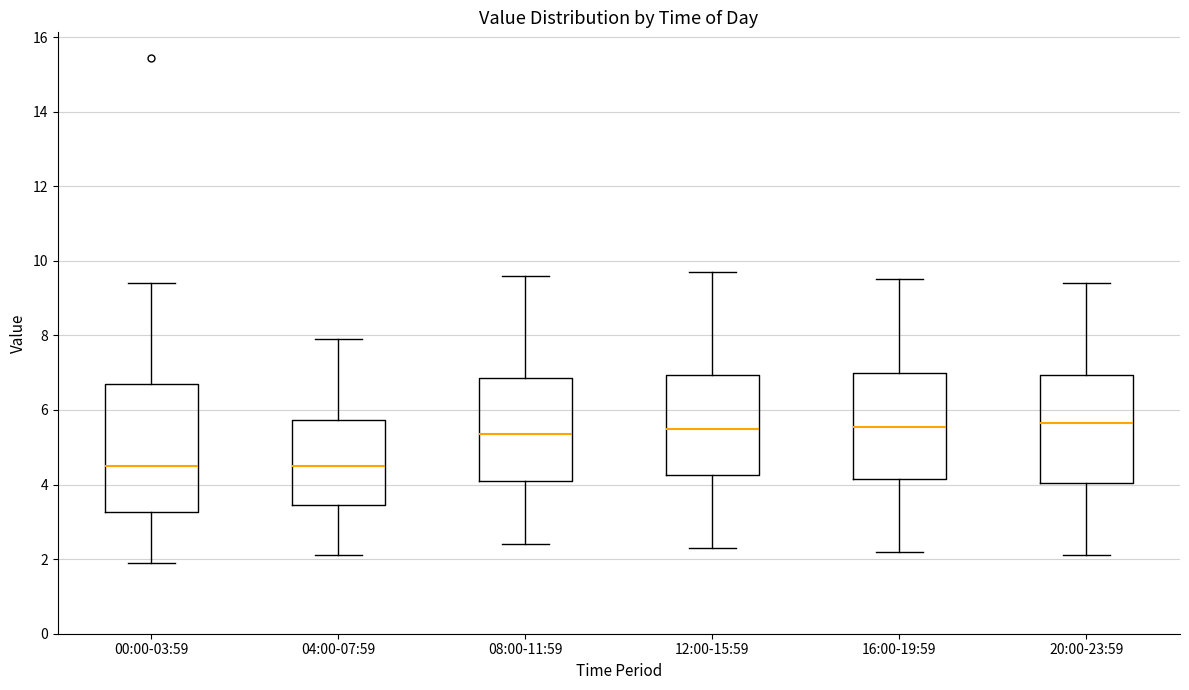

Reading left to right, transcribe this box plot: for each box, give where its median line is, the range the box spans, and where its two whiskers end, as read against the y-axis. The values are not printed on the chart, so give them approximately, as read against the axis.

00:00-03:59: median 4.4, box 3.2 to 6.8, whiskers 2.0 to 9.4
04:00-07:59: median 4.6, box 3.4 to 5.8, whiskers 2.2 to 8.0
08:00-11:59: median 5.4, box 4.2 to 6.8, whiskers 2.4 to 9.6
12:00-15:59: median 5.6, box 4.2 to 7.0, whiskers 2.4 to 9.8
16:00-19:59: median 5.6, box 4.2 to 7.0, whiskers 2.2 to 9.6
20:00-23:59: median 5.6, box 4.0 to 7.0, whiskers 2.2 to 9.4